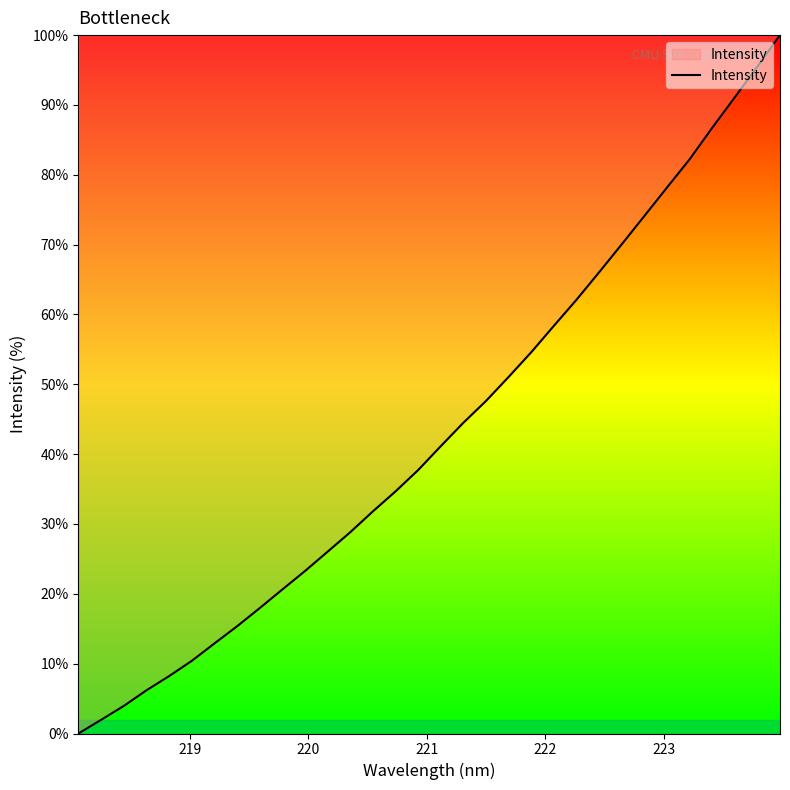

What is the difference between the maximum and minimum values?

100.0